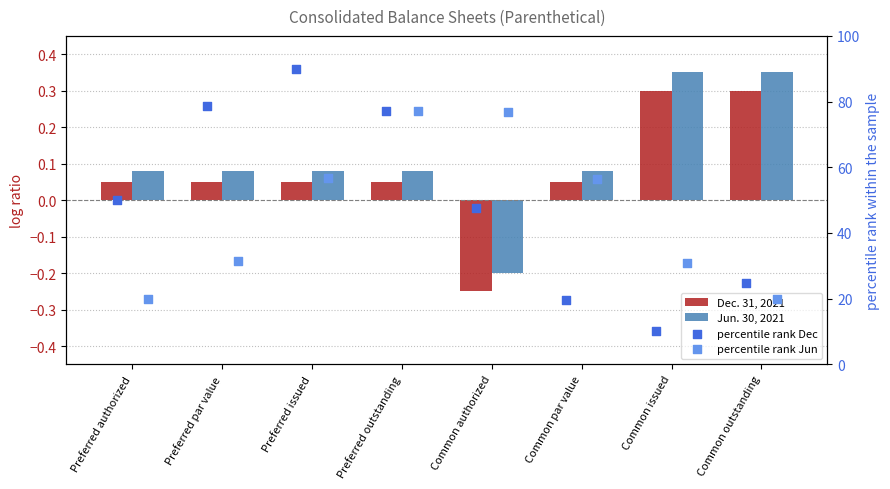

At which category is the sum across all series the highest?

Preferred outstanding